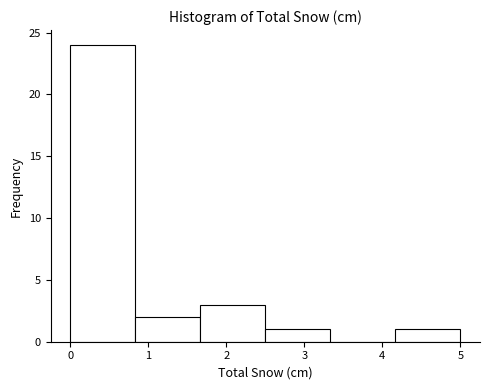

Over which range of the x-axis is the bar tallest?

0.0 to 0.8